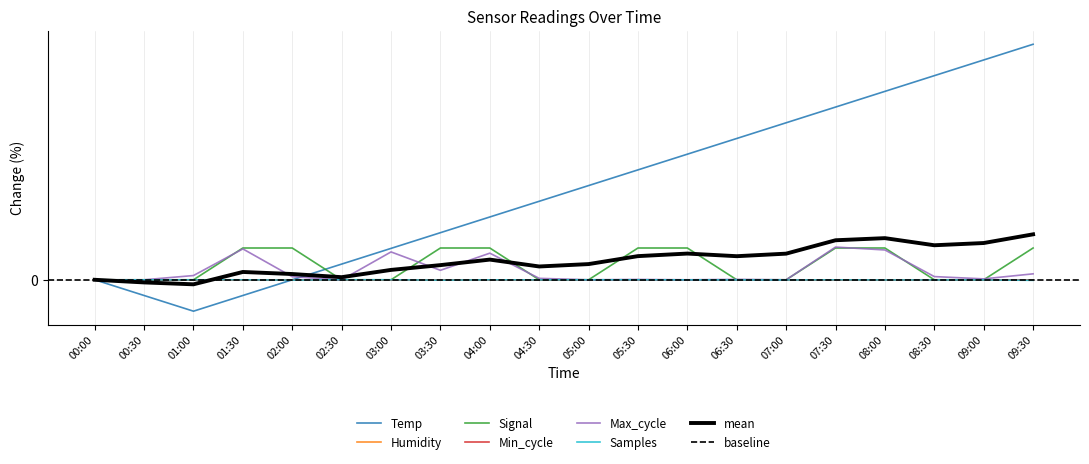

How many intersections are there between Max_cycle and Signal?

8